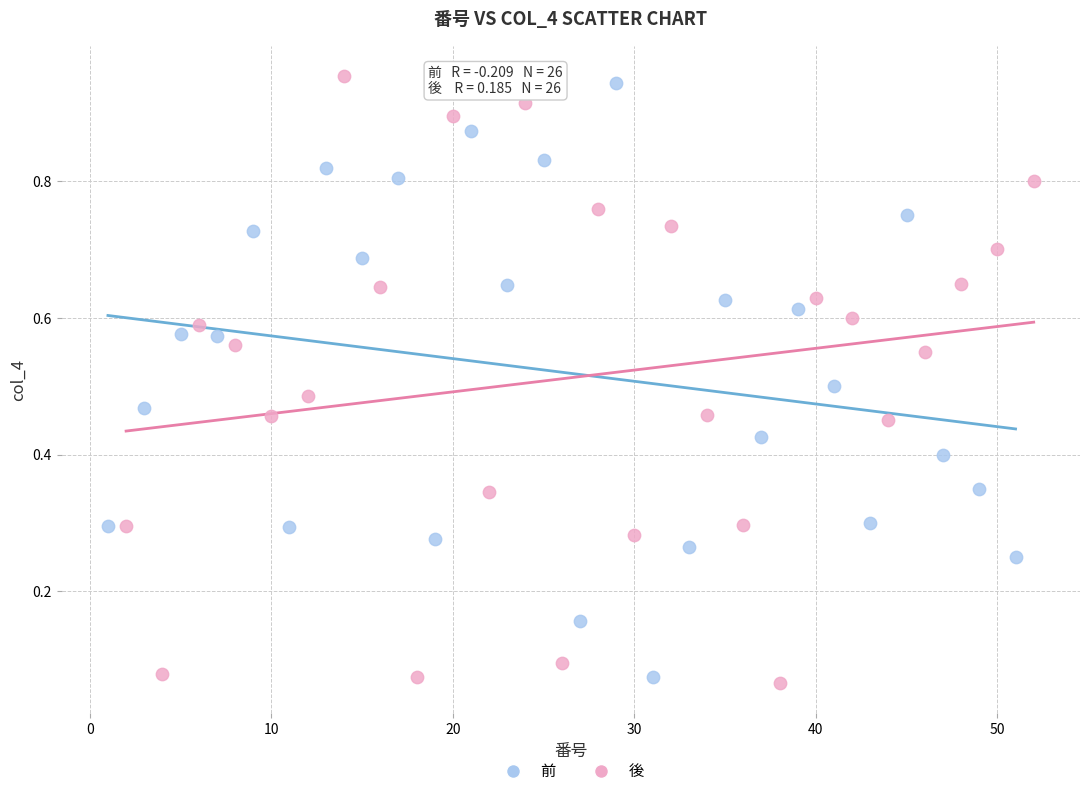

Which series has the largest Y range (max minus min)?

後